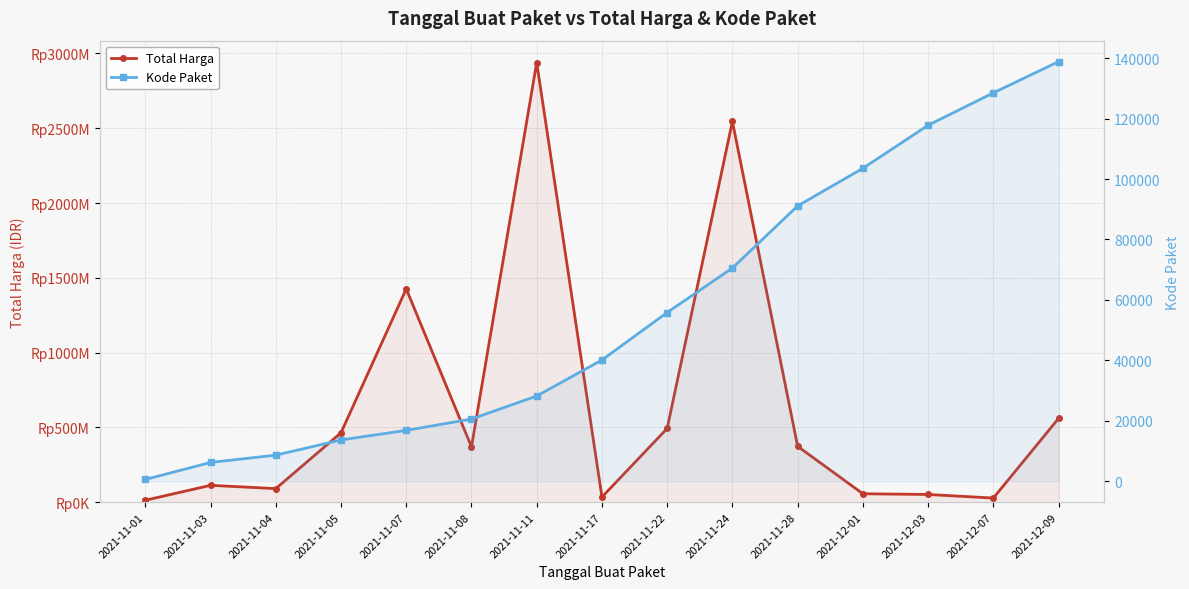

Between 2021-11-03 and 2021-11-04, which series saw the biggest shift?

Total Harga